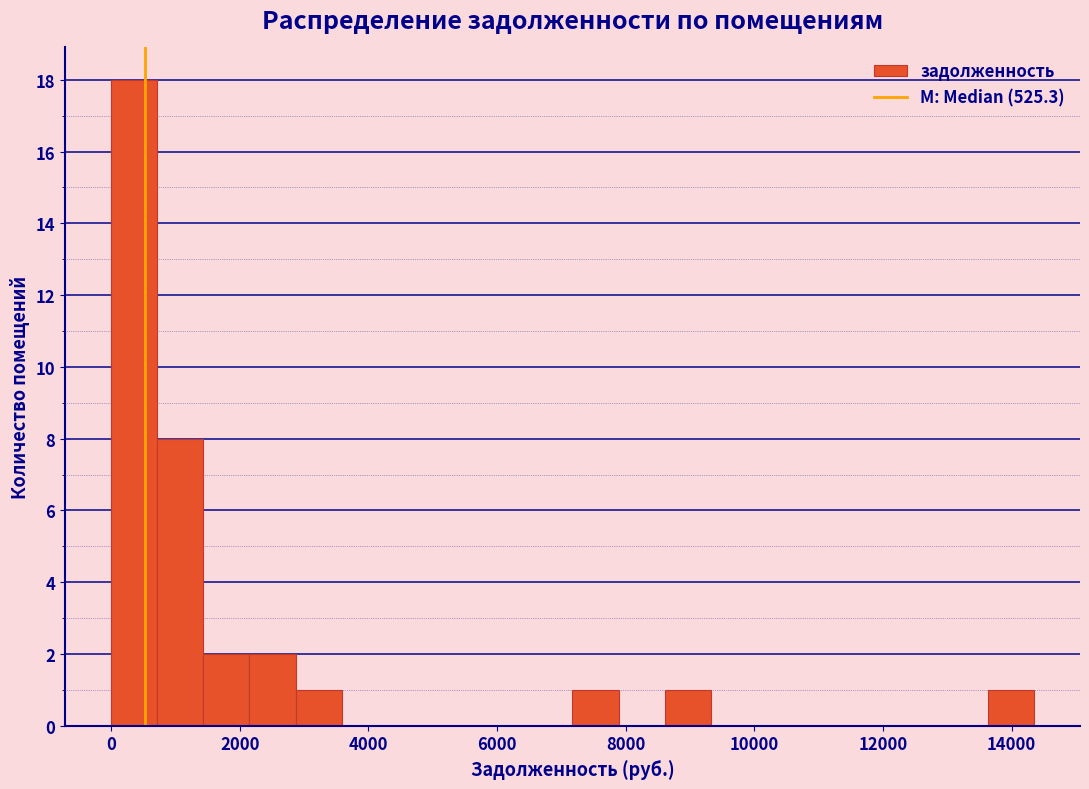

Read against the x-axis, roughly where is the centre of the tallest bar?

400